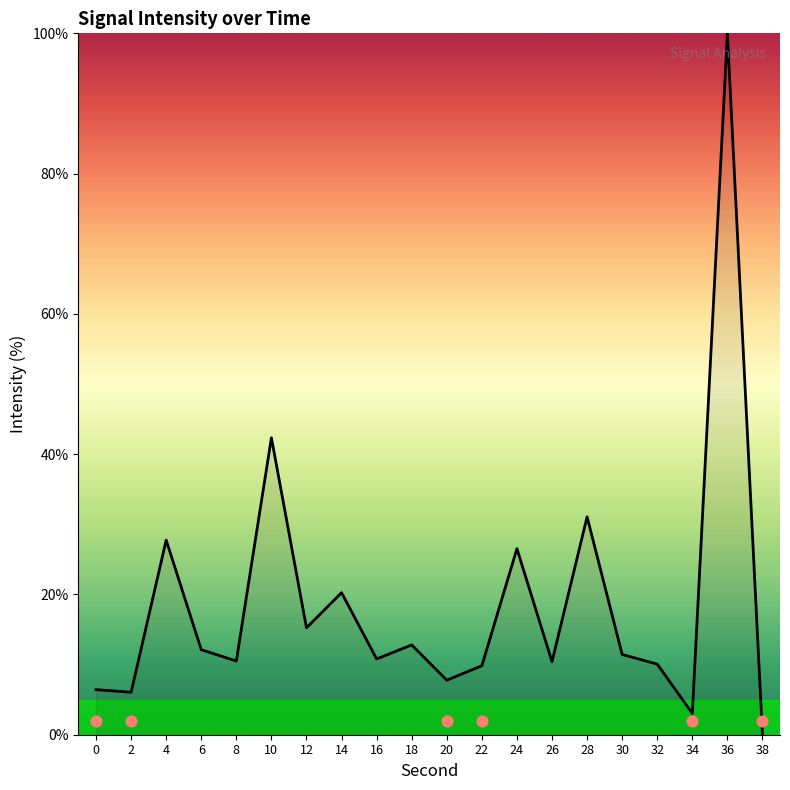

What is the change in value from 10 to 30?

-30.9